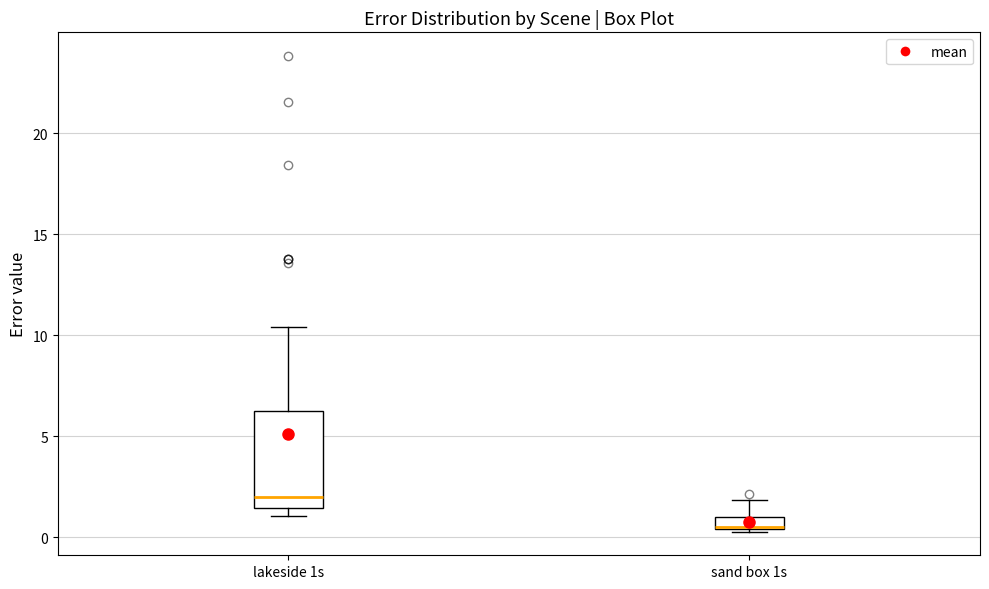

Comparing the boxes themselves (not the whiskers), which one is the tallest?

lakeside 1s